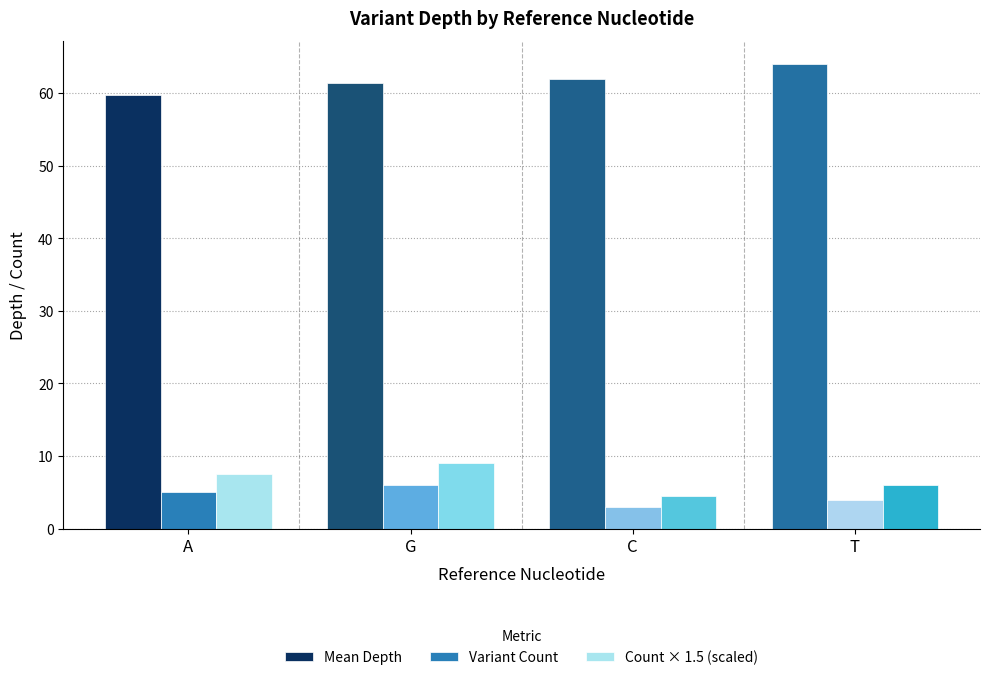

How many groups of bars are there?

4